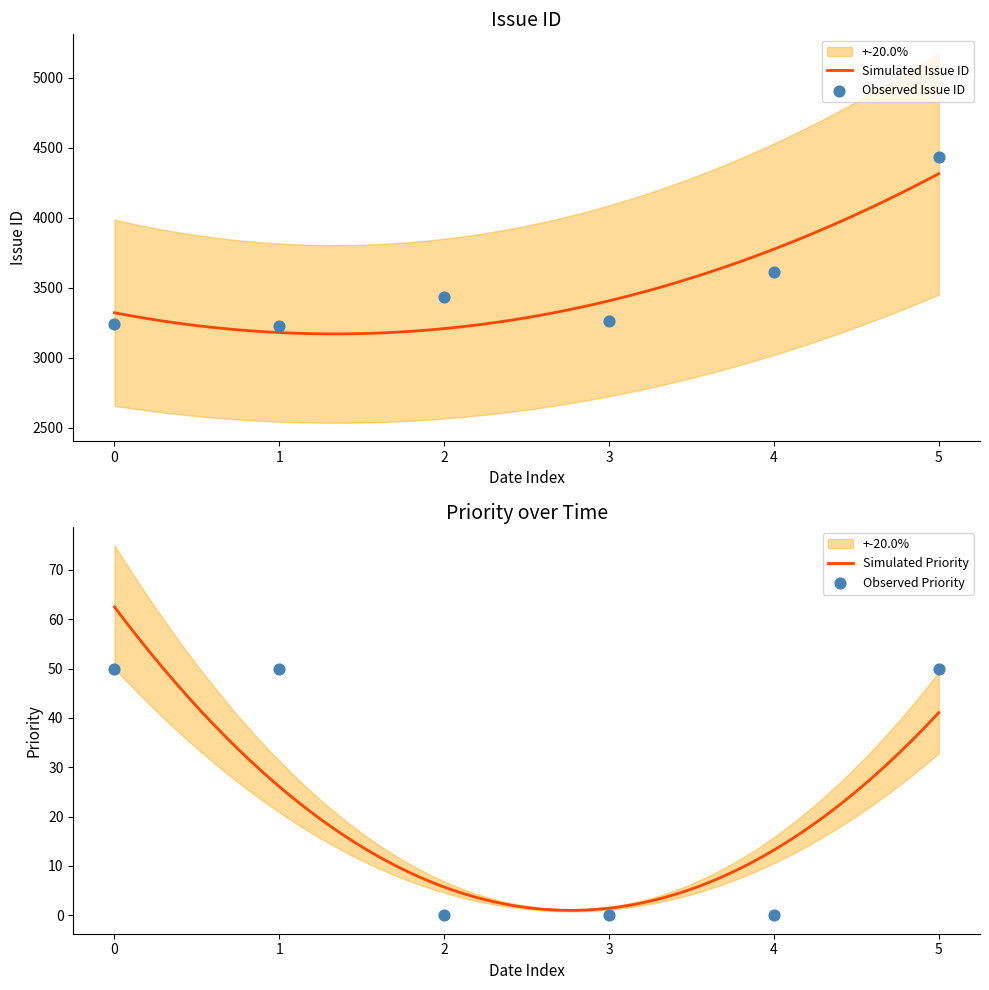

Which series contains the lowest Y value?

Priority